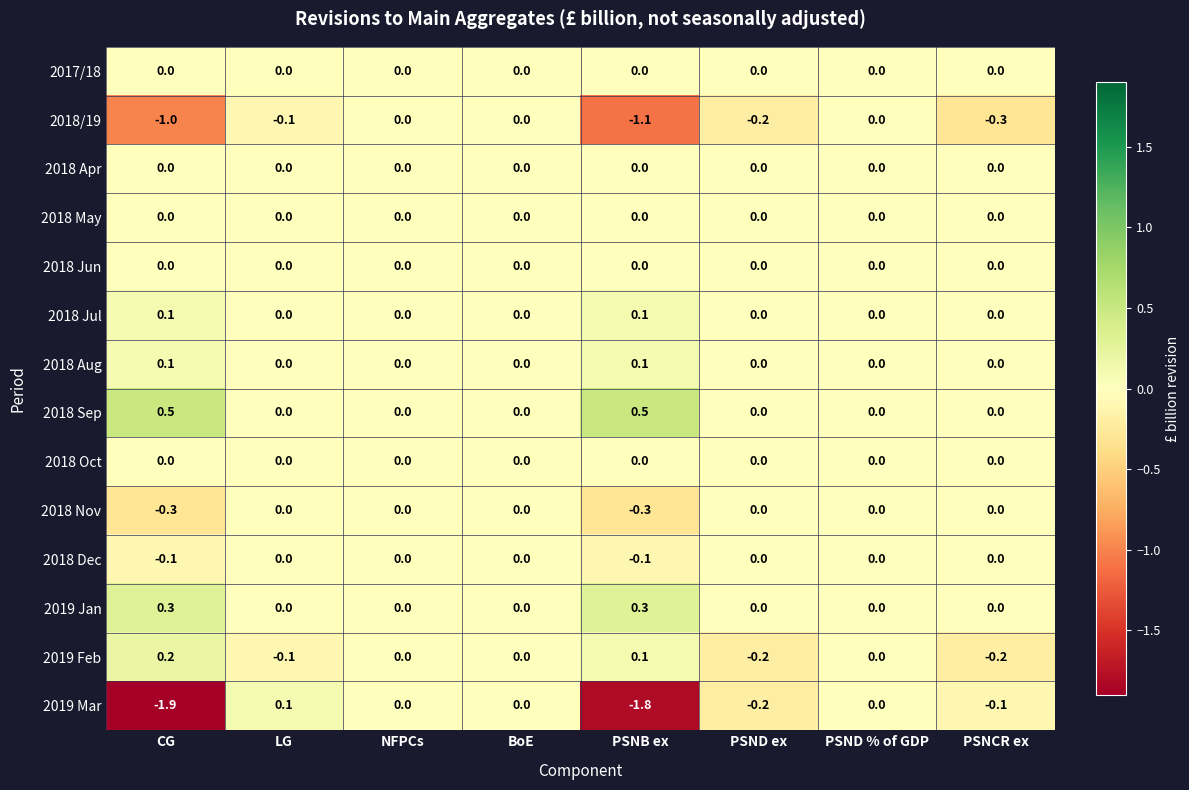

What is the lowest value of the 2018/19 series?

-1.1